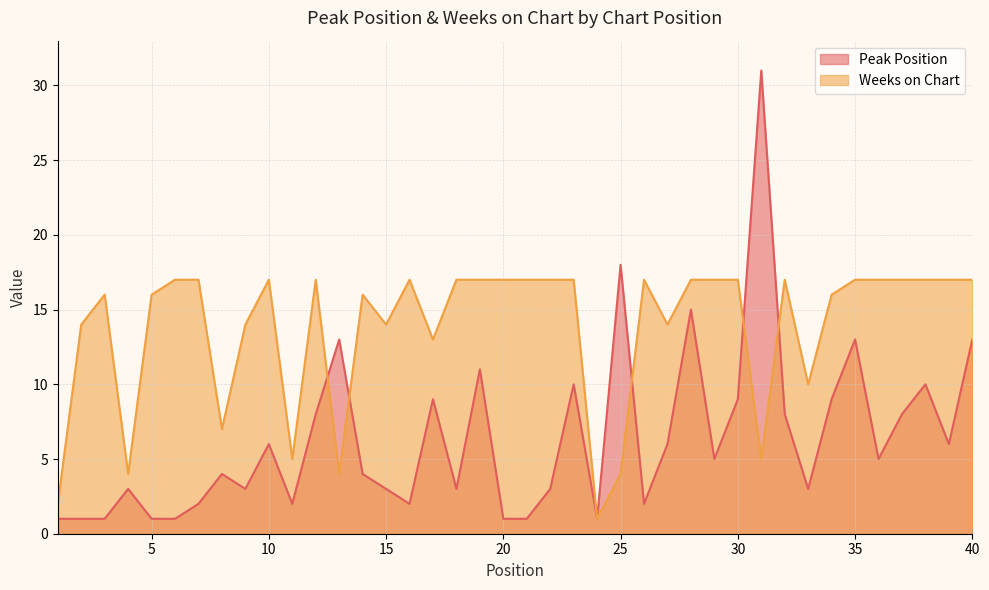

List the series in order of their peak value, highest first.

Peak Position, Weeks on Chart